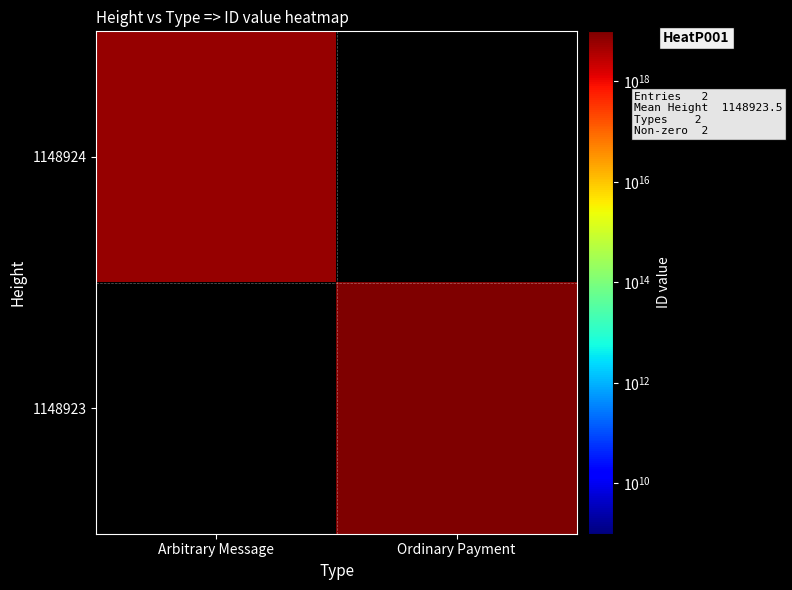

Which label corresponds to the smallest value in the chart?

Arbitrary Message